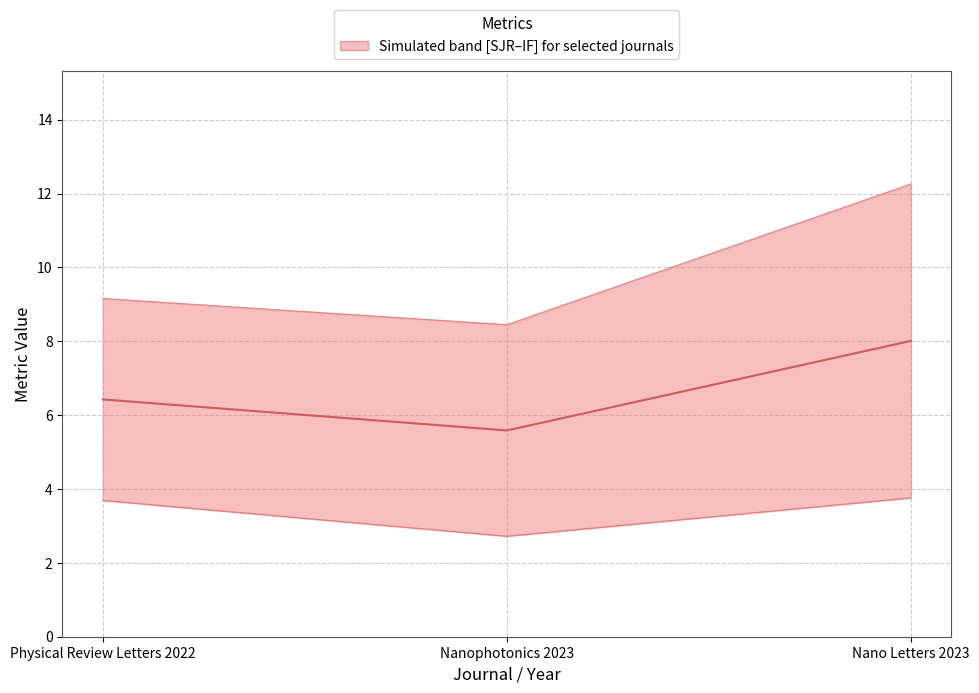

What is the difference between the SJR (lower bound) values at Nano Letters 2023 and Physical Review Letters 2022?

0.1